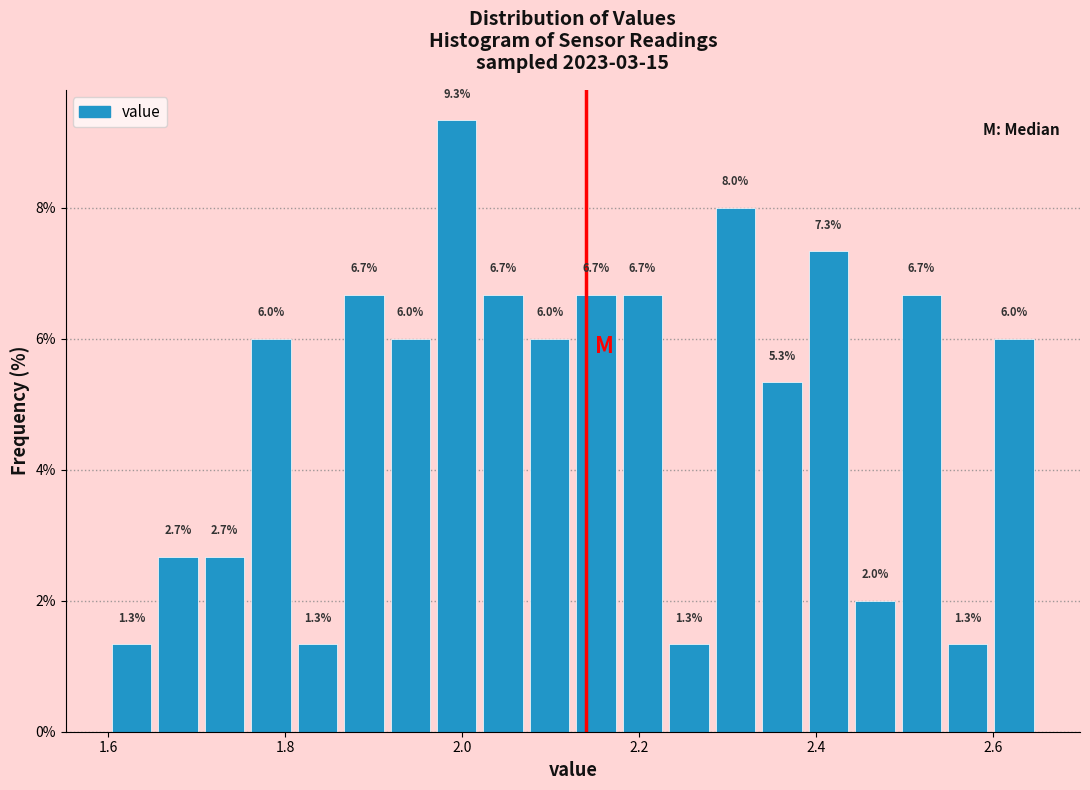

Around what value on the x-axis is the tallest bar? Give the approximate position of its centre, as read against the axis.

2.00